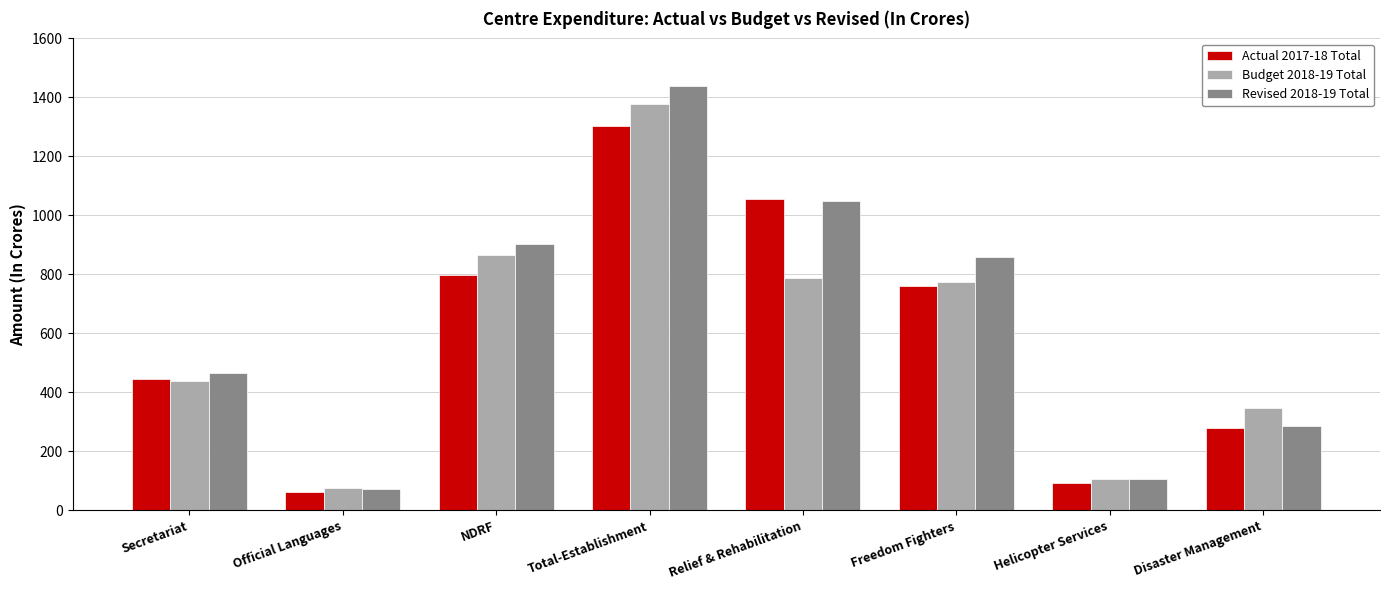

True or false: Budget 2018-19 Total has a value of 786.8 at Relief & Rehabilitation.

True